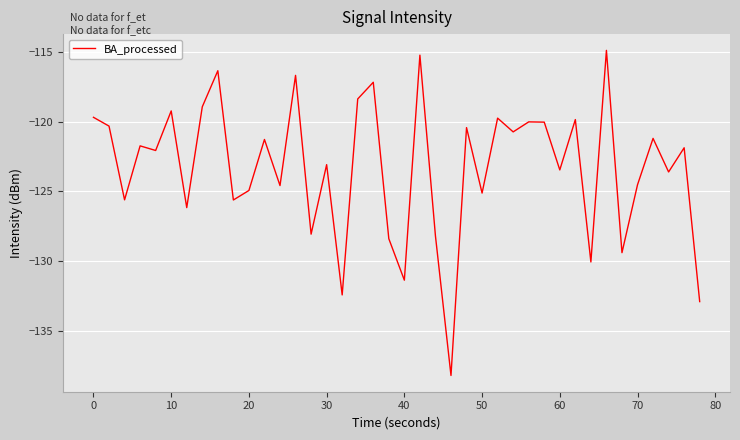

What is the difference between the maximum and minimum values?

23.3